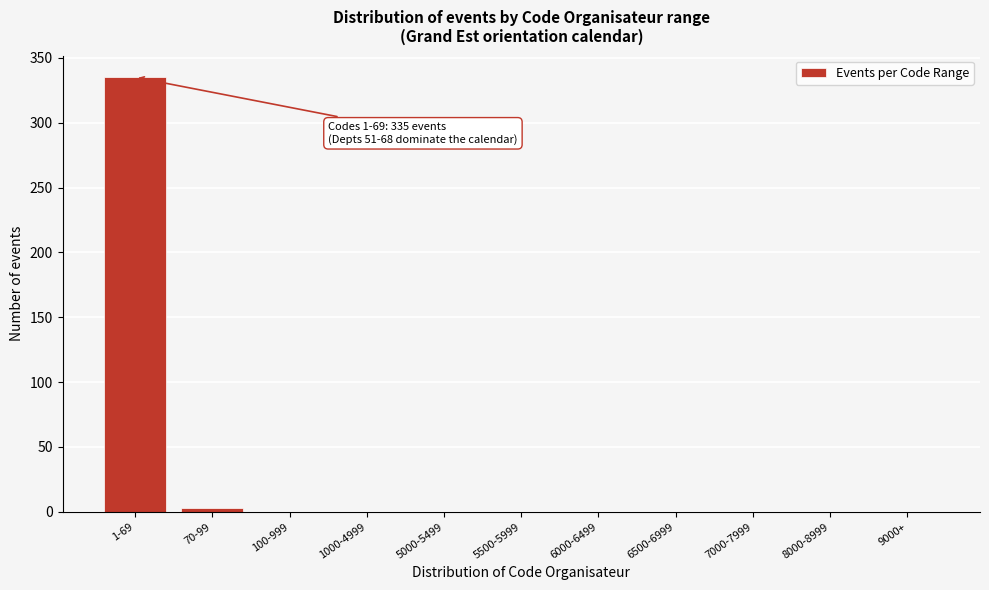

Reading right to left, list all the values displayed in this chart.

9000+=0	8000-8999=0	7000-7999=0	6500-6999=0	6000-6499=0	5500-5999=0	5000-5499=0	1000-4999=0	100-999=0	70-99=3	1-69=335